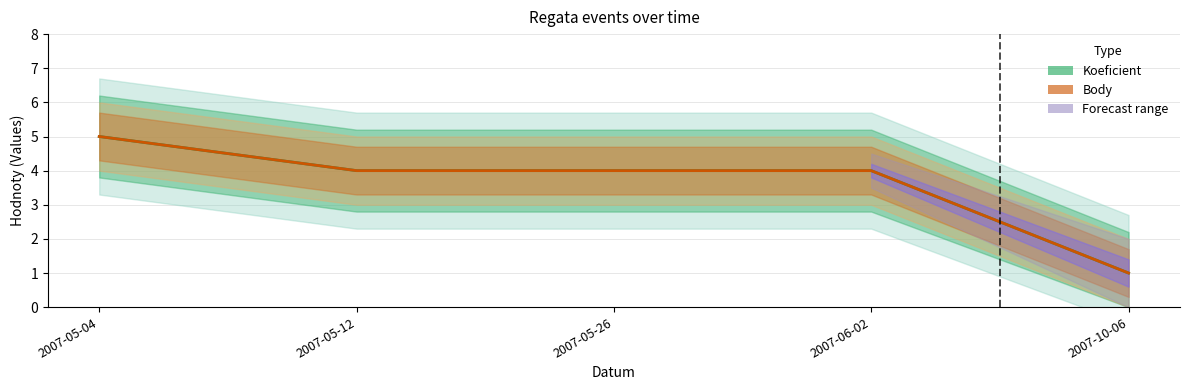

Which series changed the most between 2007-05-04 and 2007-10-06?

Koeficient